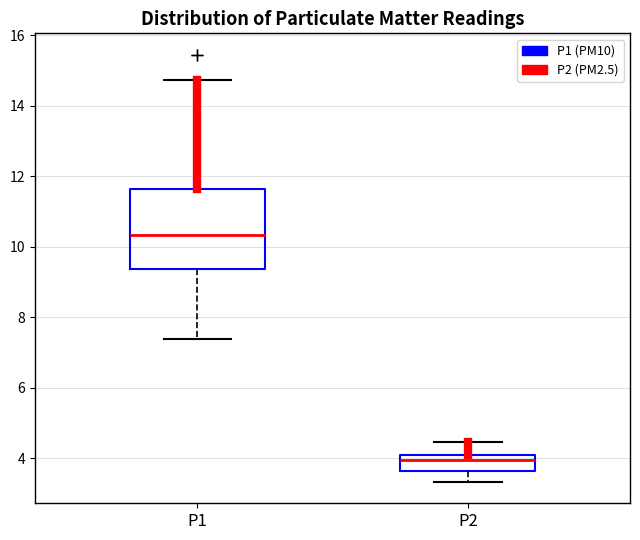

Reading left to right, read every box against the y-axis: the position of its median line, the range the box covers, and the ends of its whiskers. The values are not printed on the chart, so give them approximately, as read against the axis.

P1: median 10.4, box 9.4 to 11.6, whiskers 7.4 to 14.8
P2: median 4.0, box 3.6 to 4.2, whiskers 3.4 to 4.4